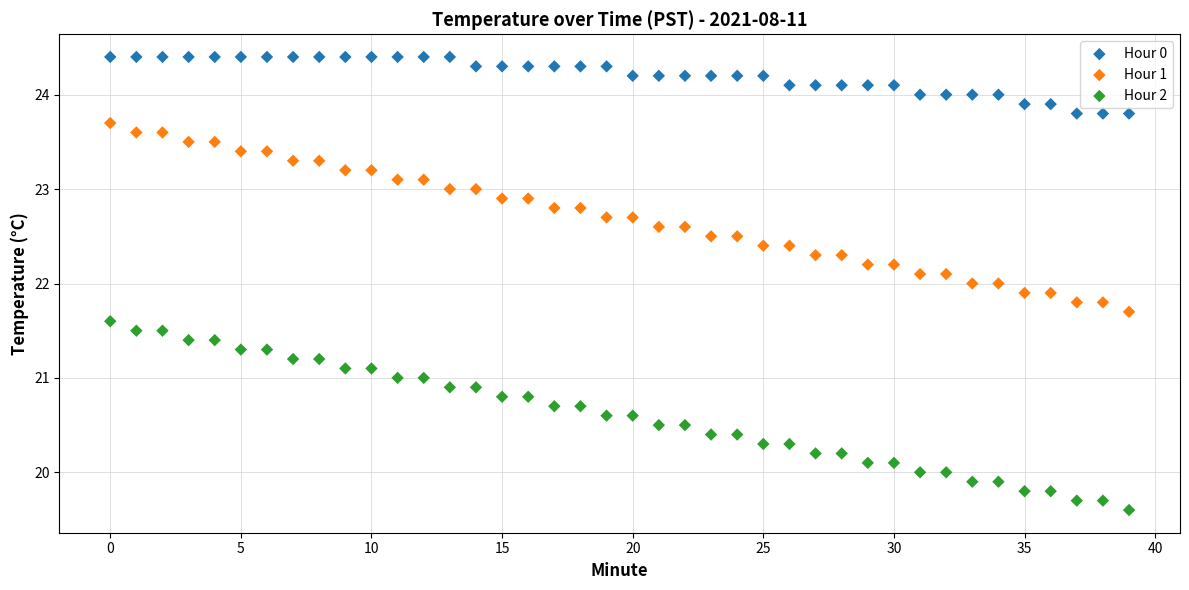

Which series reaches the maximum Y coordinate?

Hour 0